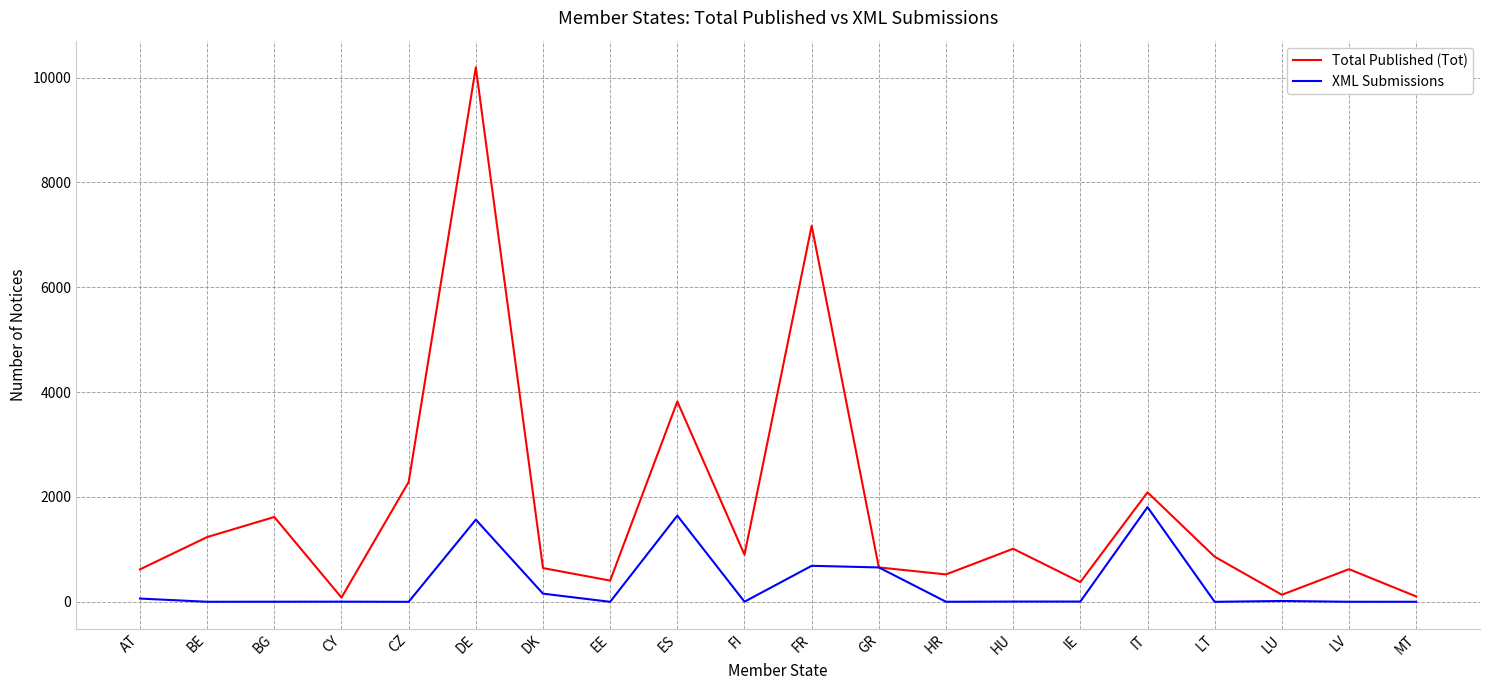

Is it true that Total Published (Tot) equals 644 at DK?

True